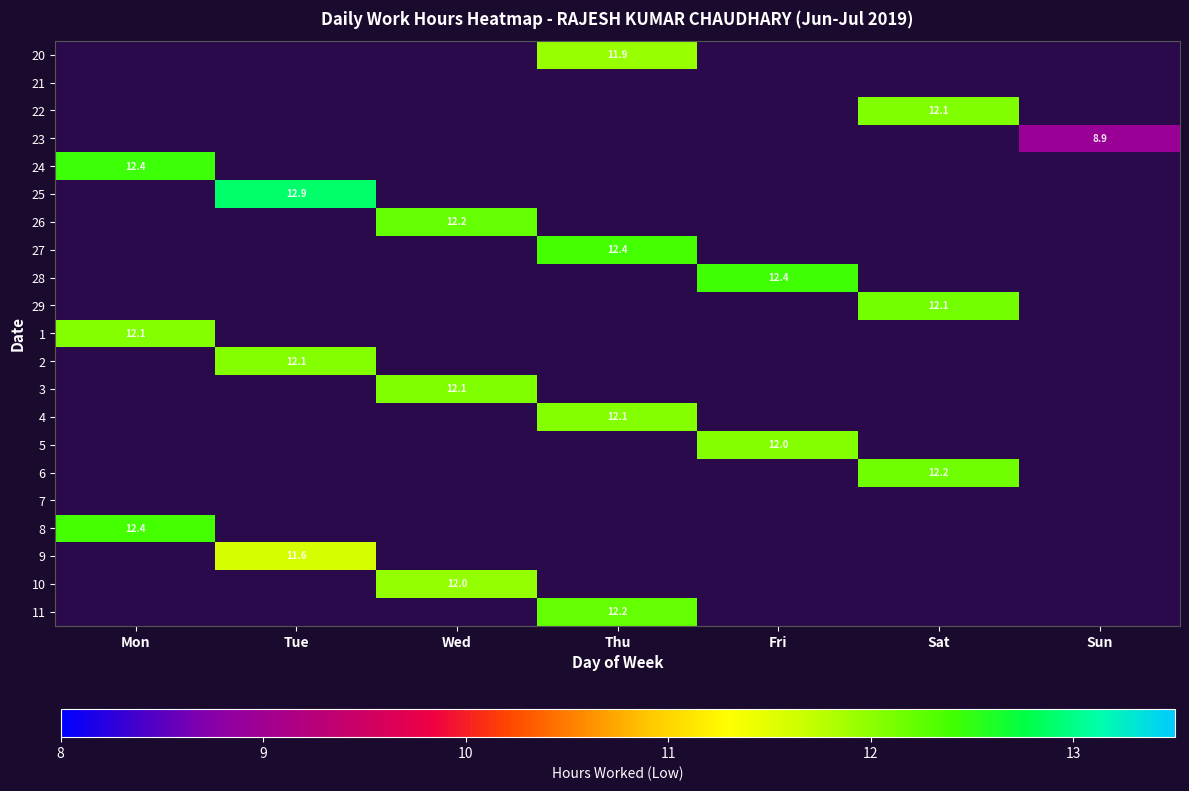

Is it true that 11 equals 5.9 at Thu?

False